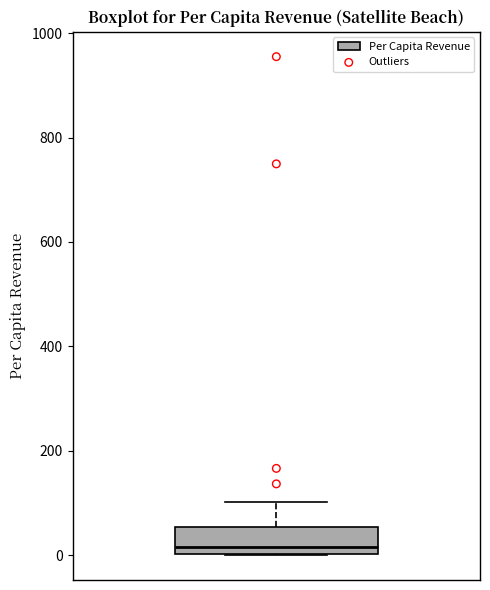

Where is the lower edge of the box on the y-axis? The values are not printed on the chart, so give them approximately, as read against the axis.

0